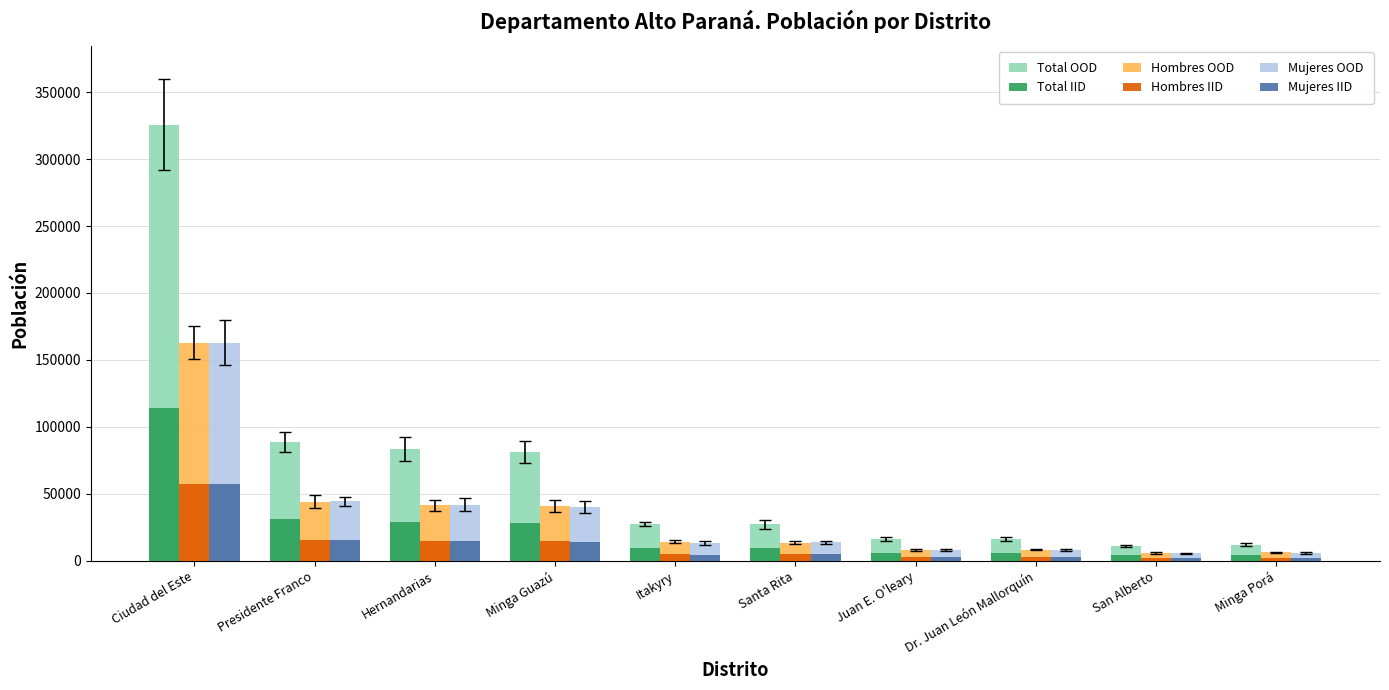

At which category does the chart reach its peak across all series?

Ciudad del Este